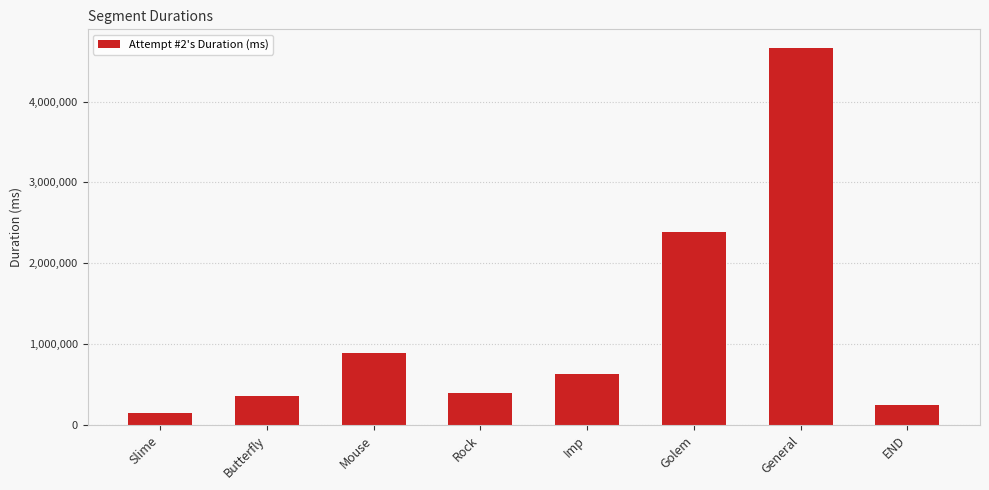

What is the label of the 7th bar from the right?

Butterfly